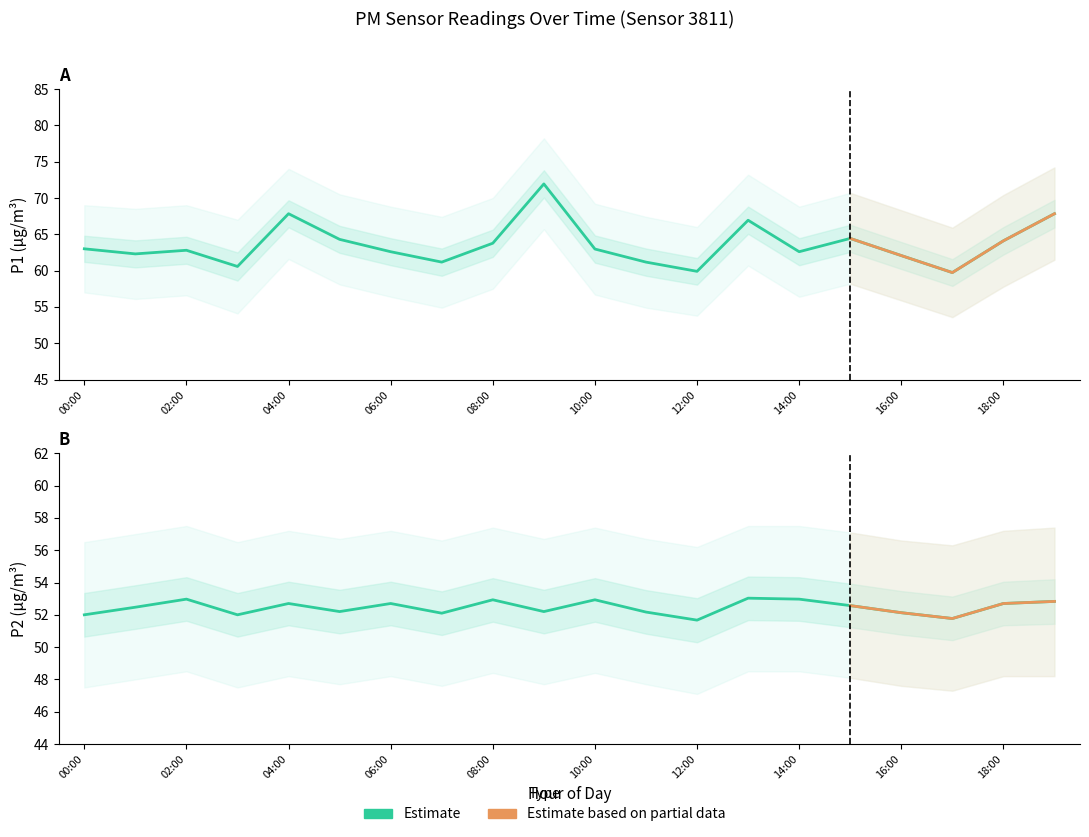

Where is the first local maximum for P1?

02:00